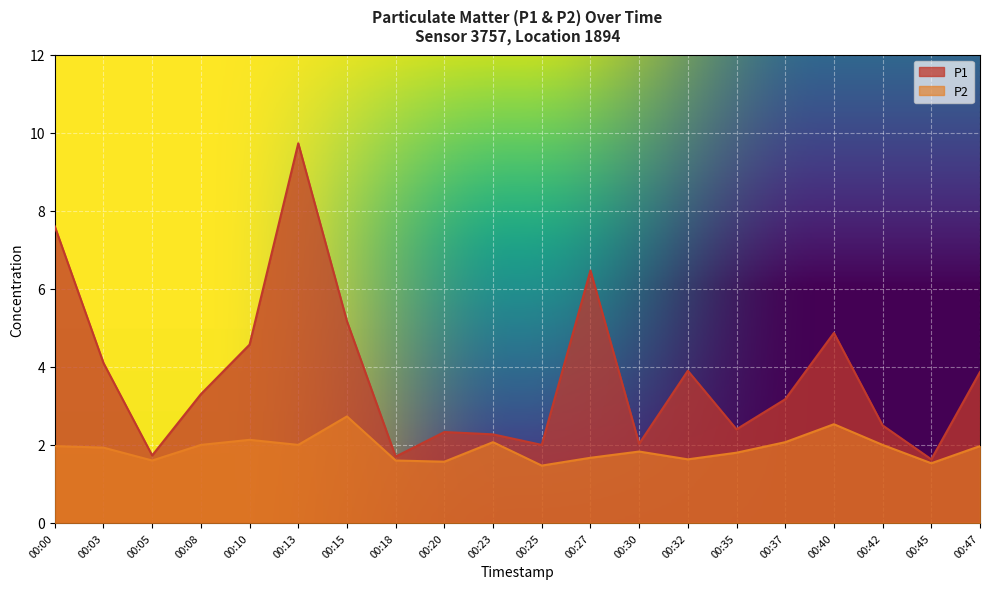

The P2 series shows 0.9 at 00:03. True or false?

False